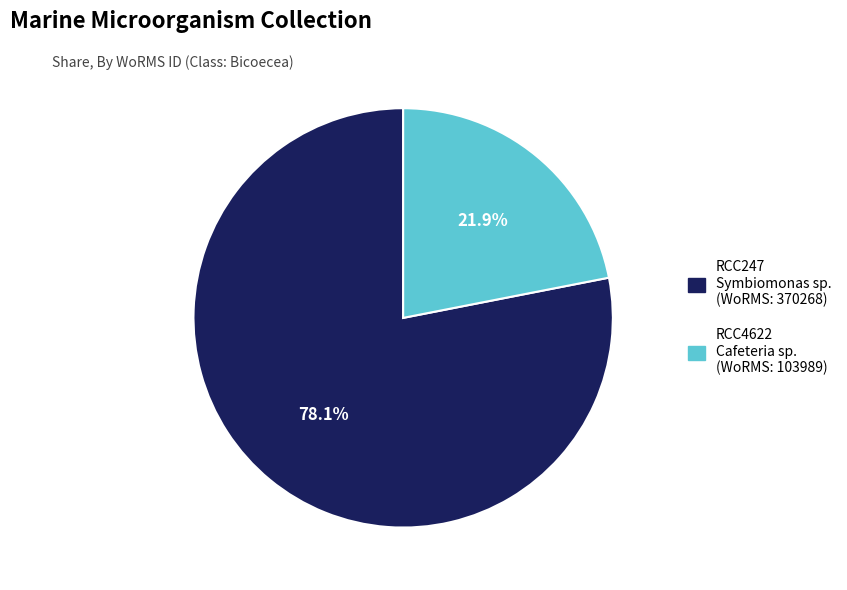

Is there any slice that represents more than half of the pie?

Yes